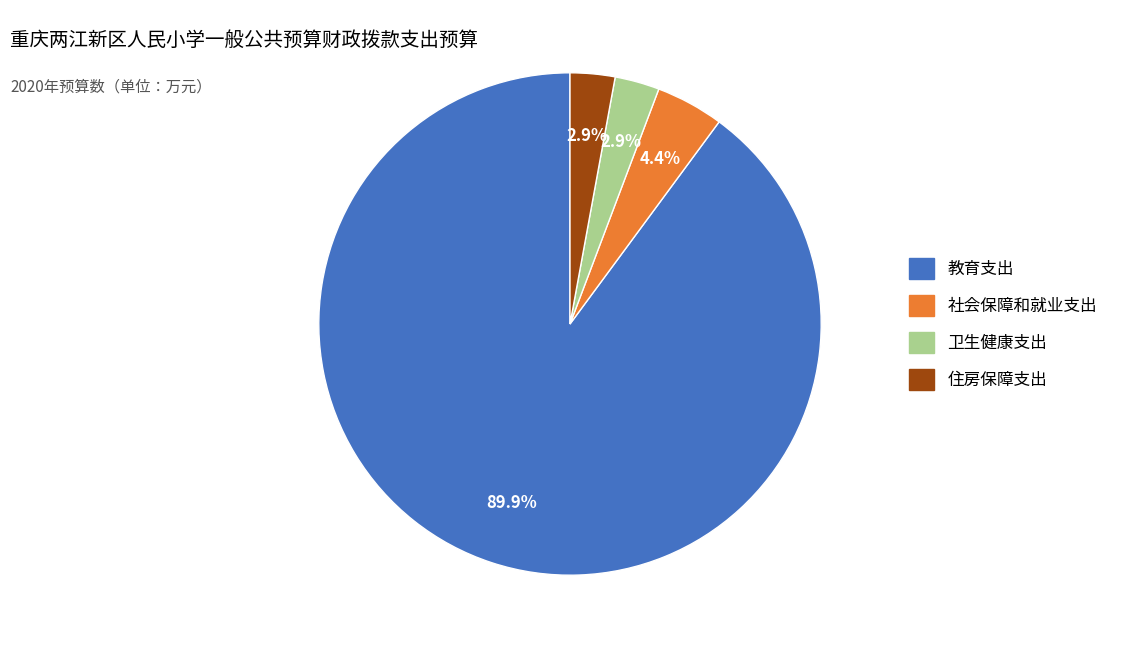

Does 住房保障支出 represent more than half of the total?

No